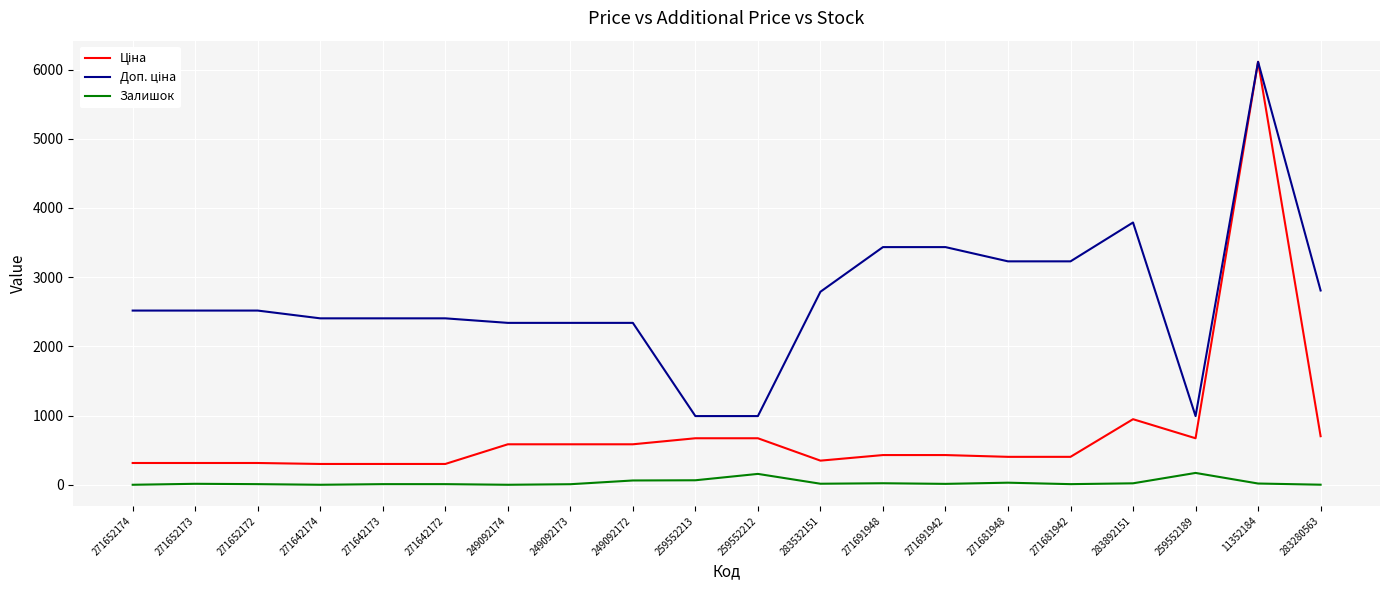

What is the difference between the maximum and minimum values in the Залишок series?

171.0